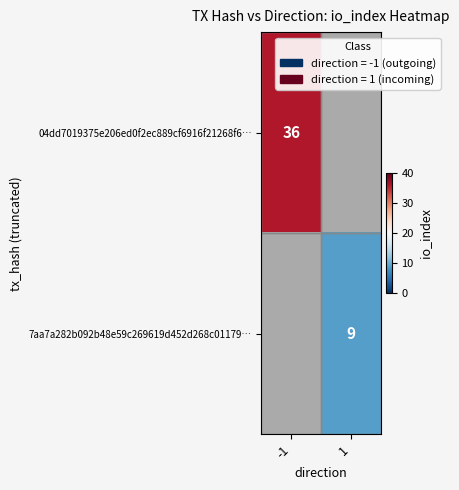

The 04dd7019375e206ed0f2ec889cf6916f21268f6… series shows 61 at -1. True or false?

False